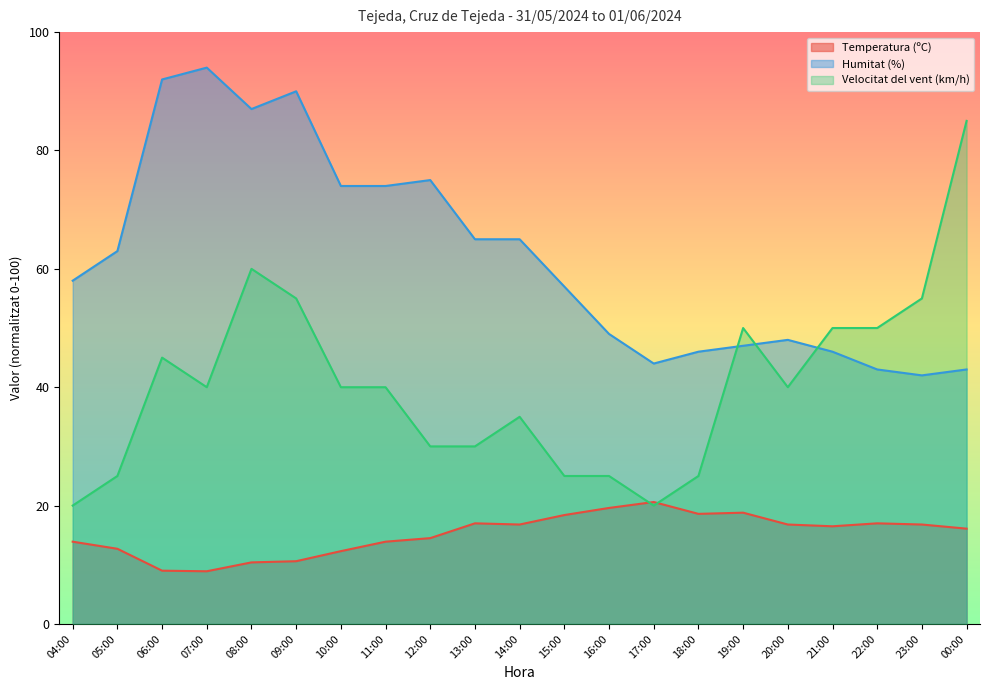

True or false: Velocitat del vent (km/h) has a value of 30.0 at 12:00.

True